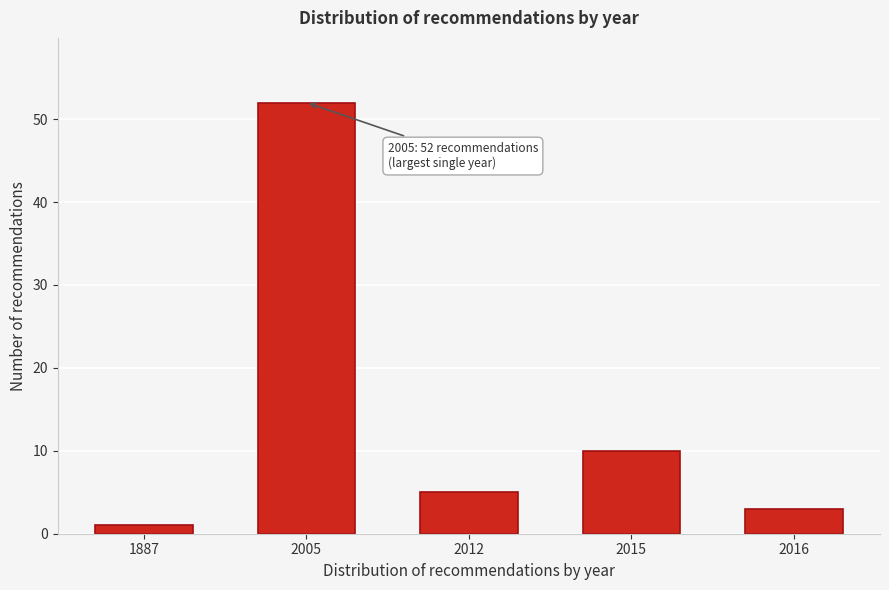

Reading left to right, what are all the values shown in this chart?

1887=1	2005=52	2012=5	2015=10	2016=3